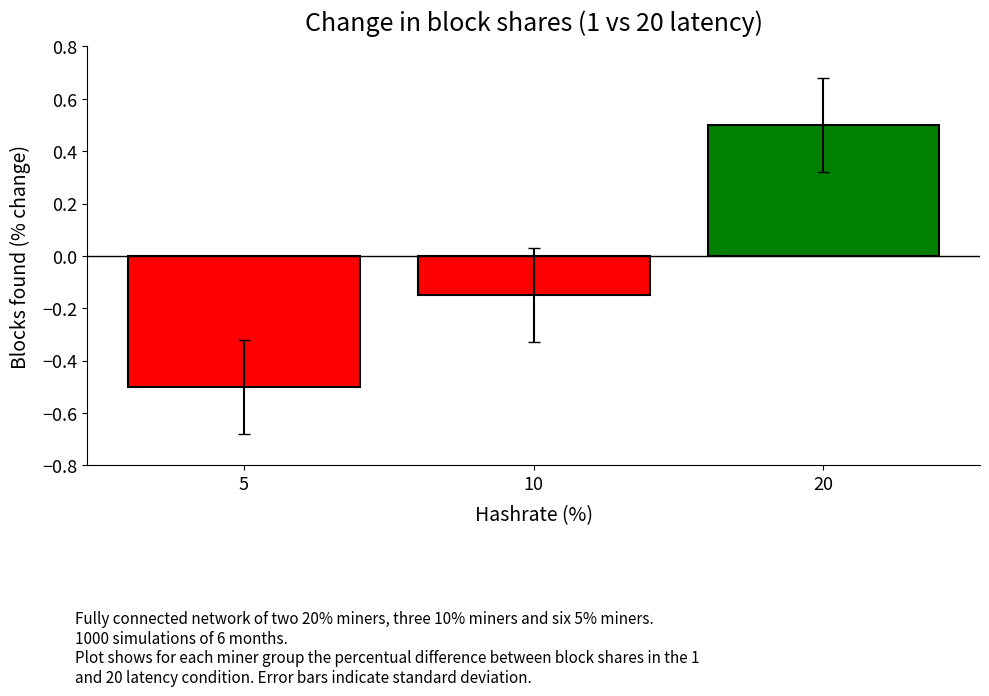

Count the number of data series in this chart.

1